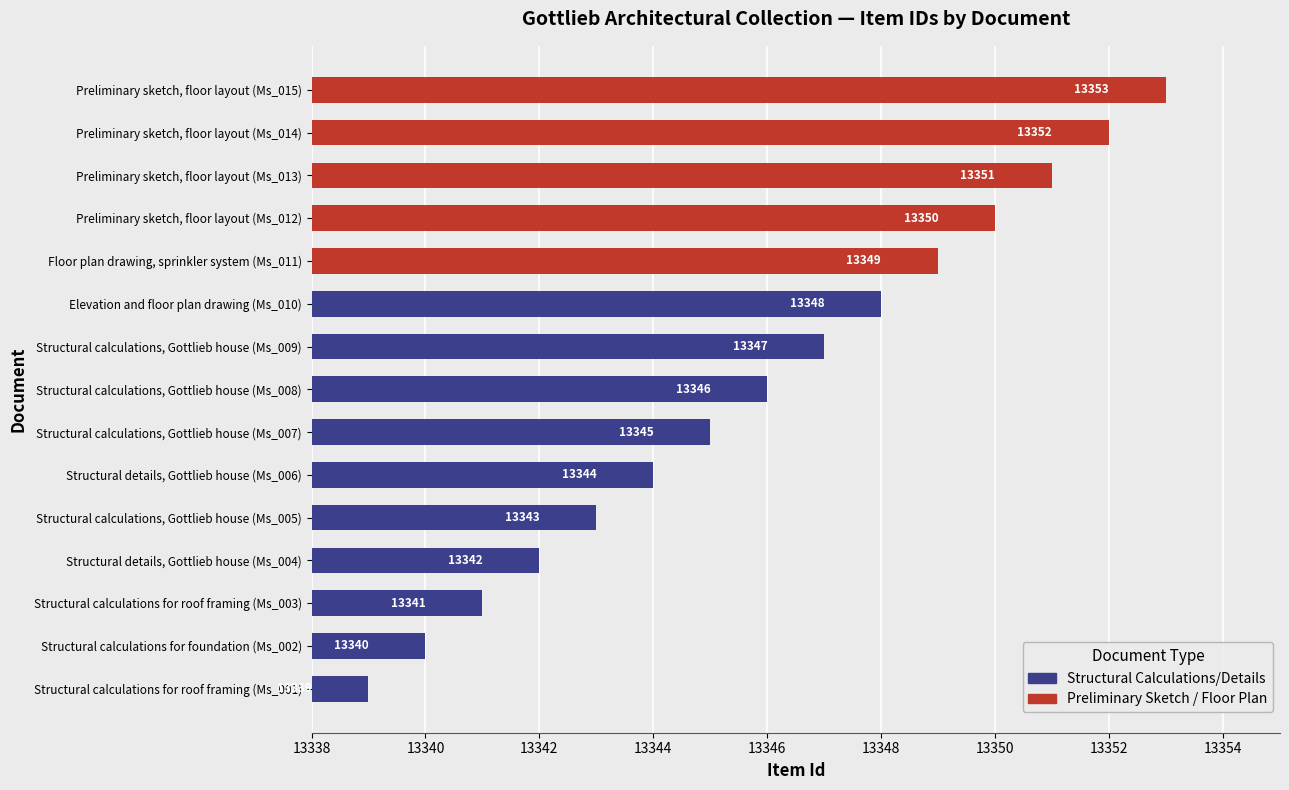

Rank the categories by value from lowest to highest.

Structural calculations for roof framing (Ms_001), Structural calculations for foundation (Ms_002), Structural calculations for roof framing (Ms_003), Structural details, Gottlieb house (Ms_004), Structural calculations, Gottlieb house (Ms_005), Structural details, Gottlieb house (Ms_006), Structural calculations, Gottlieb house (Ms_007), Structural calculations, Gottlieb house (Ms_008), Structural calculations, Gottlieb house (Ms_009), Elevation and floor plan drawing (Ms_010), Floor plan drawing, sprinkler system (Ms_011), Preliminary sketch, floor layout (Ms_012), Preliminary sketch, floor layout (Ms_013), Preliminary sketch, floor layout (Ms_014), Preliminary sketch, floor layout (Ms_015)